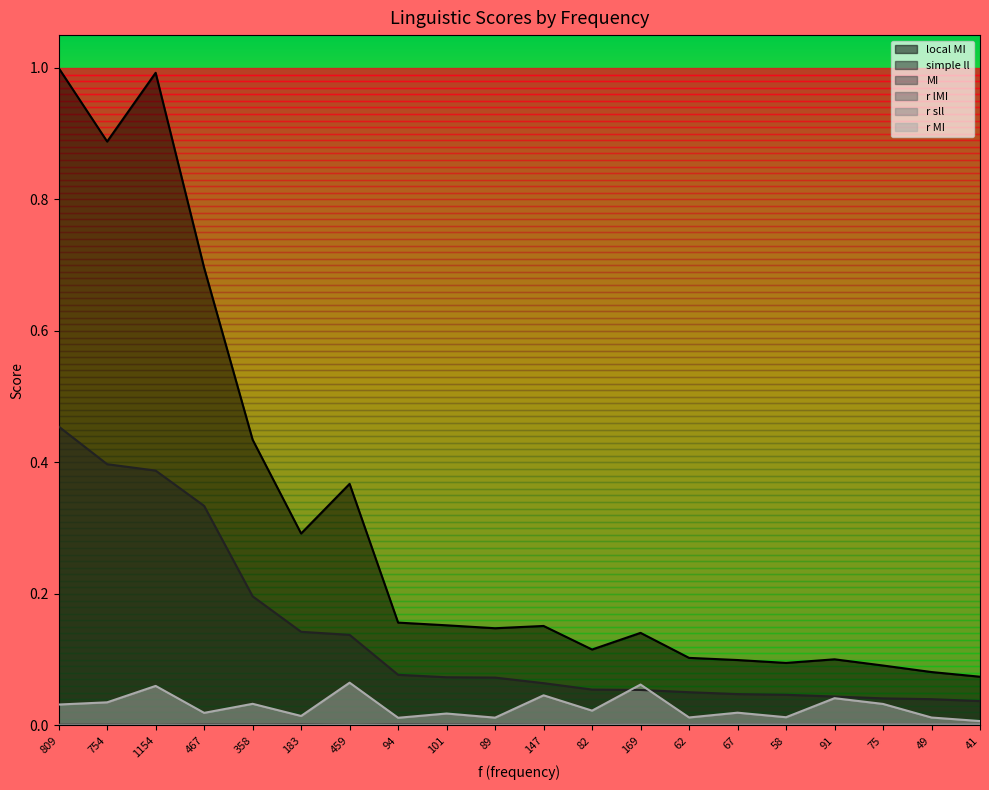

Where is the first local minimum for r MI?

467